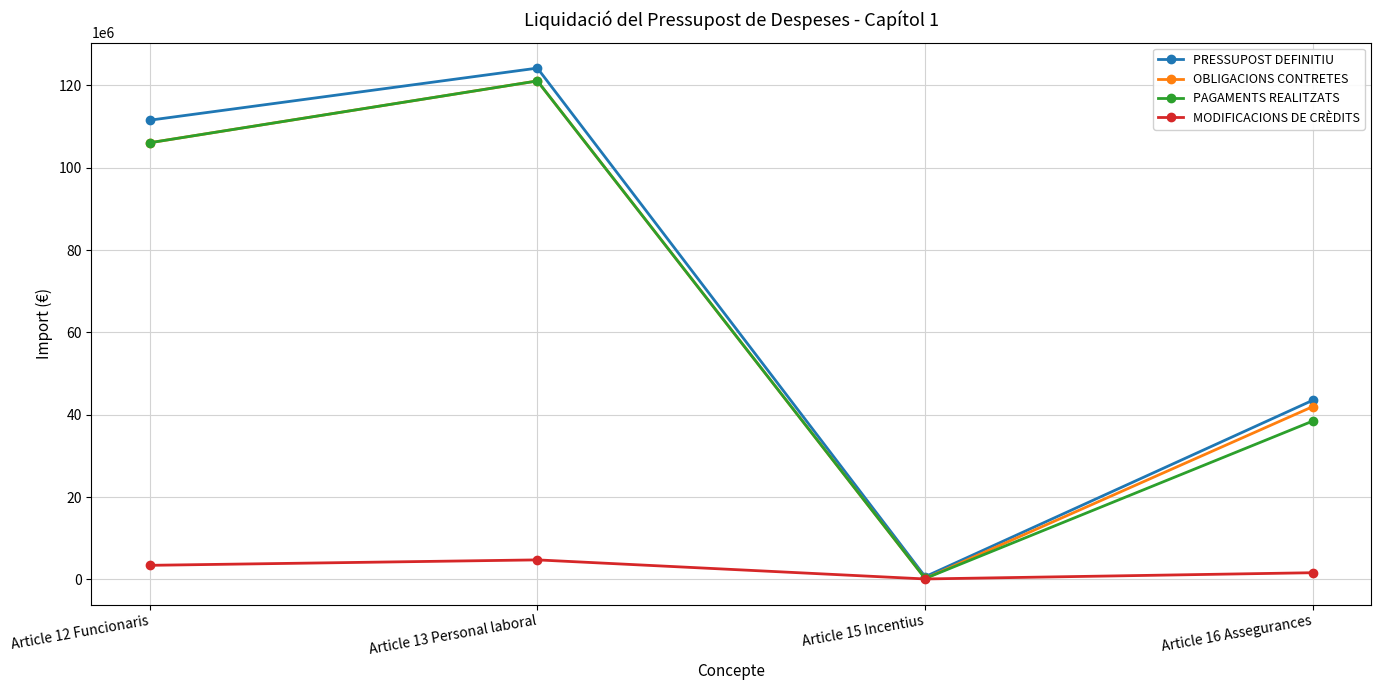

Is the value of OBLIGACIONS CONTRETES at Article 13 Personal laboral greater than the value of PRESSUPOST DEFINITIU at Article 12 Funcionaris?

Yes